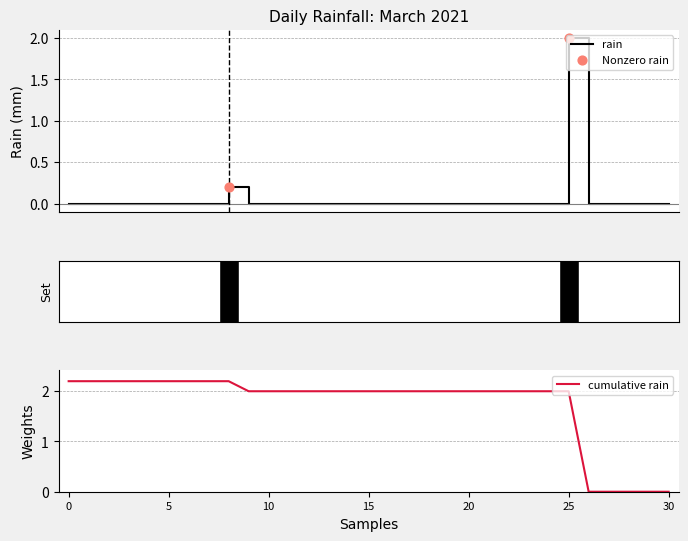

Between 2021-03-24 and 2021-03-04, which is larger?

2021-03-24